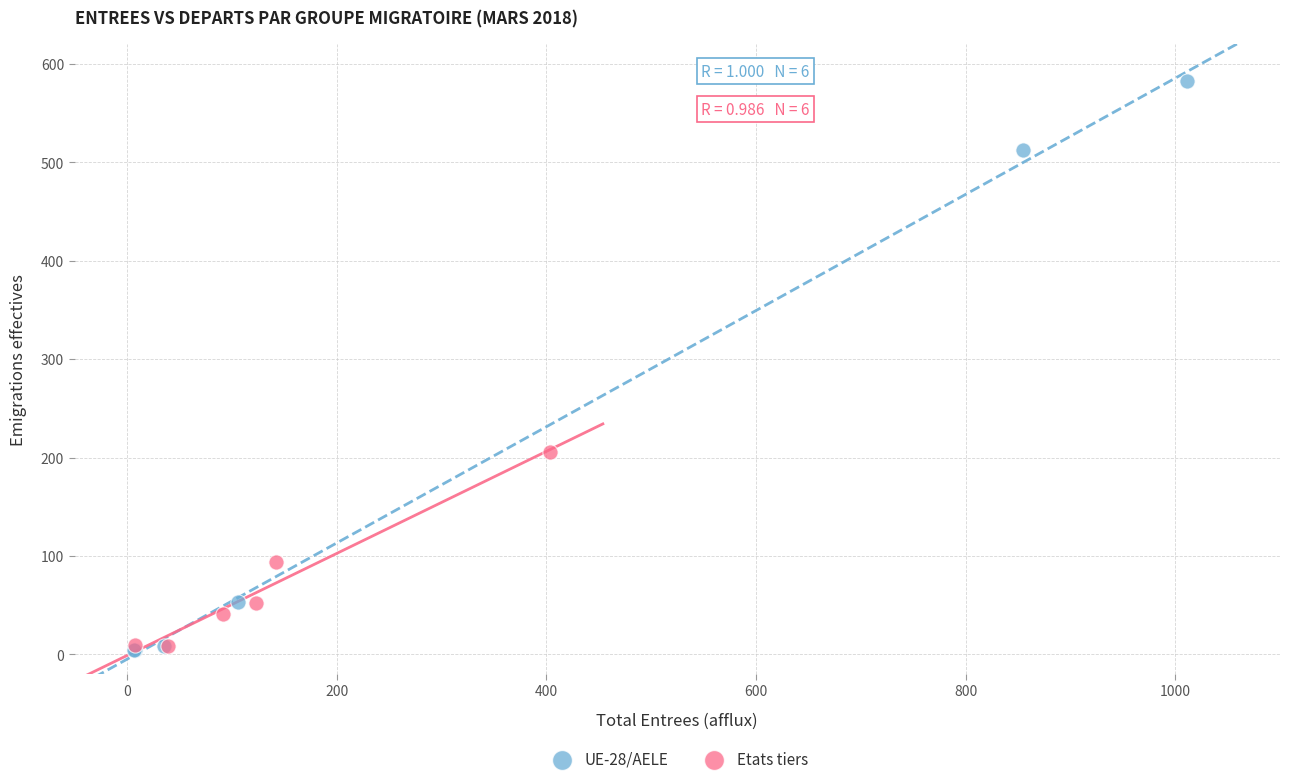

Which series reaches the maximum Y coordinate?

UE-28/AELE